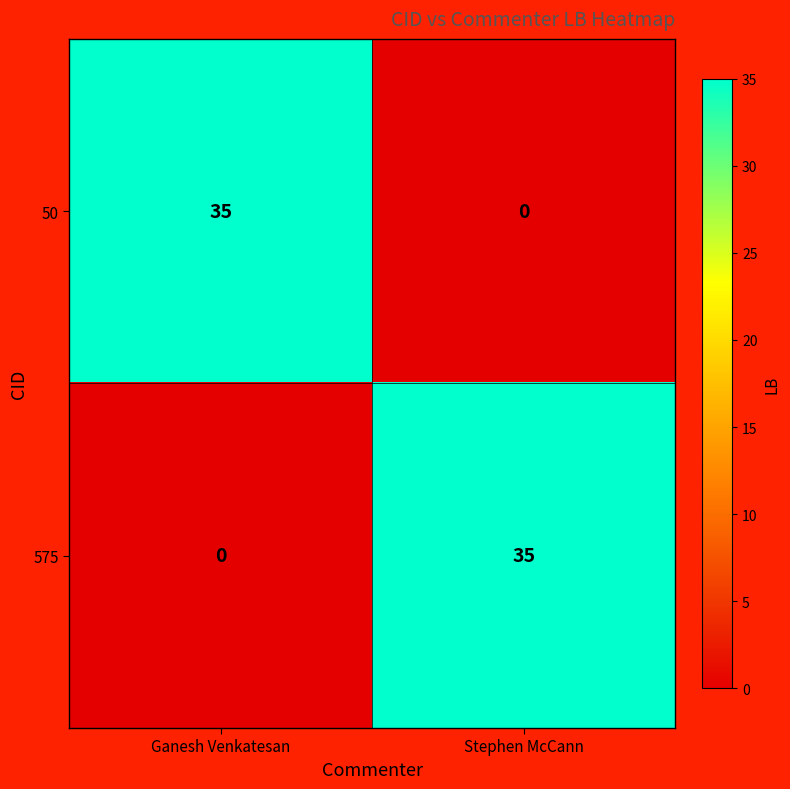

Reading left to right, what are all the values shown in this chart?

50: Ganesh Venkatesan=35	Stephen McCann=0
575: Ganesh Venkatesan=0	Stephen McCann=35